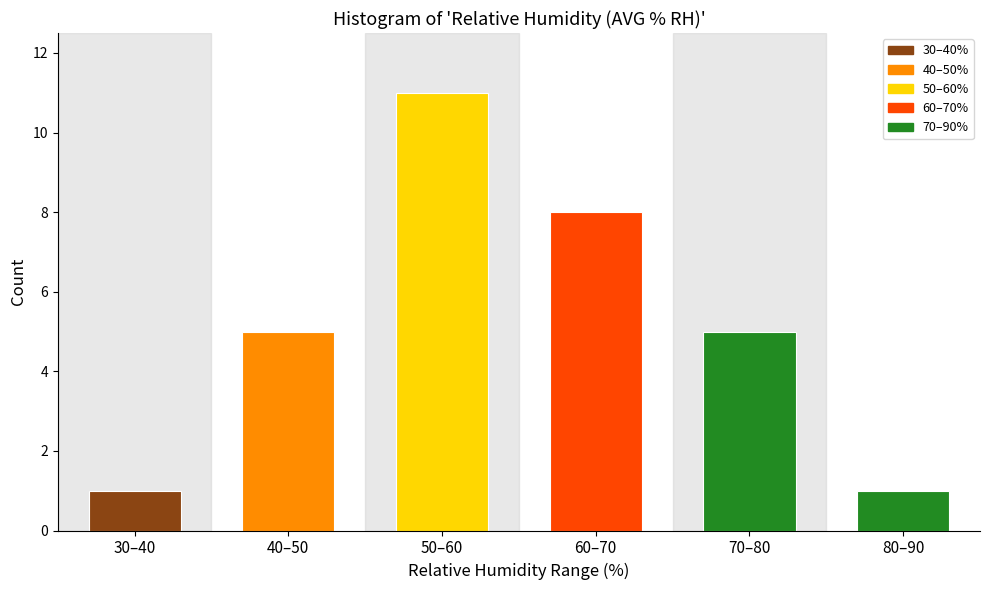

Reading right to left, list all the values displayed in this chart.

1	5	8	11	5	1